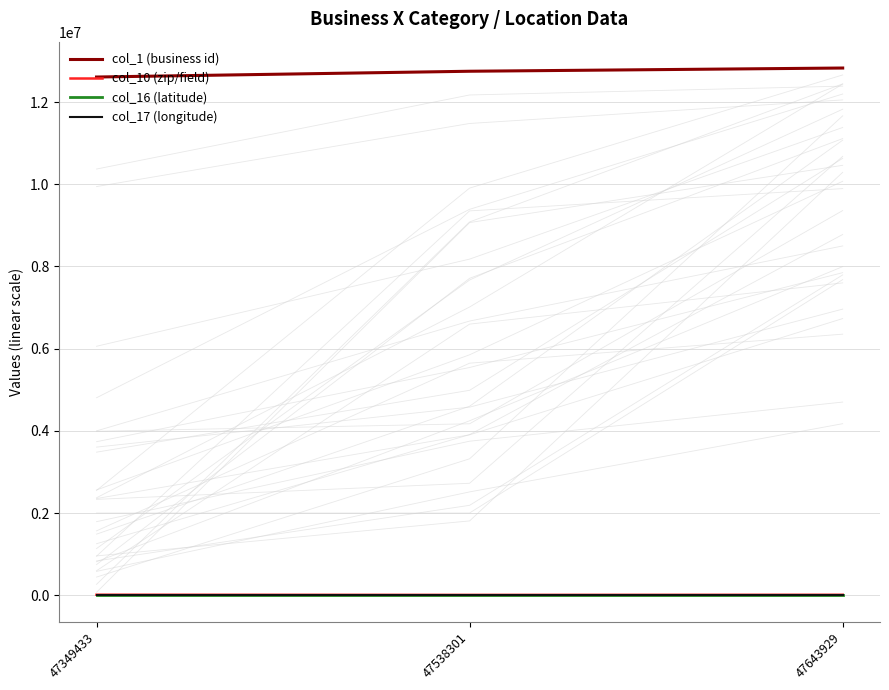

What is the average value of the col_16 (latitude) series?

40.7